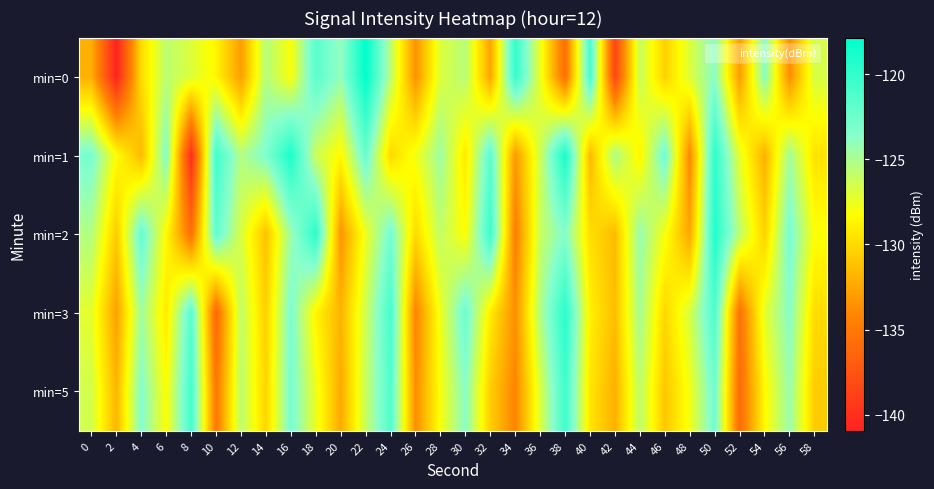

At which category is the sum across all series the highest?

50